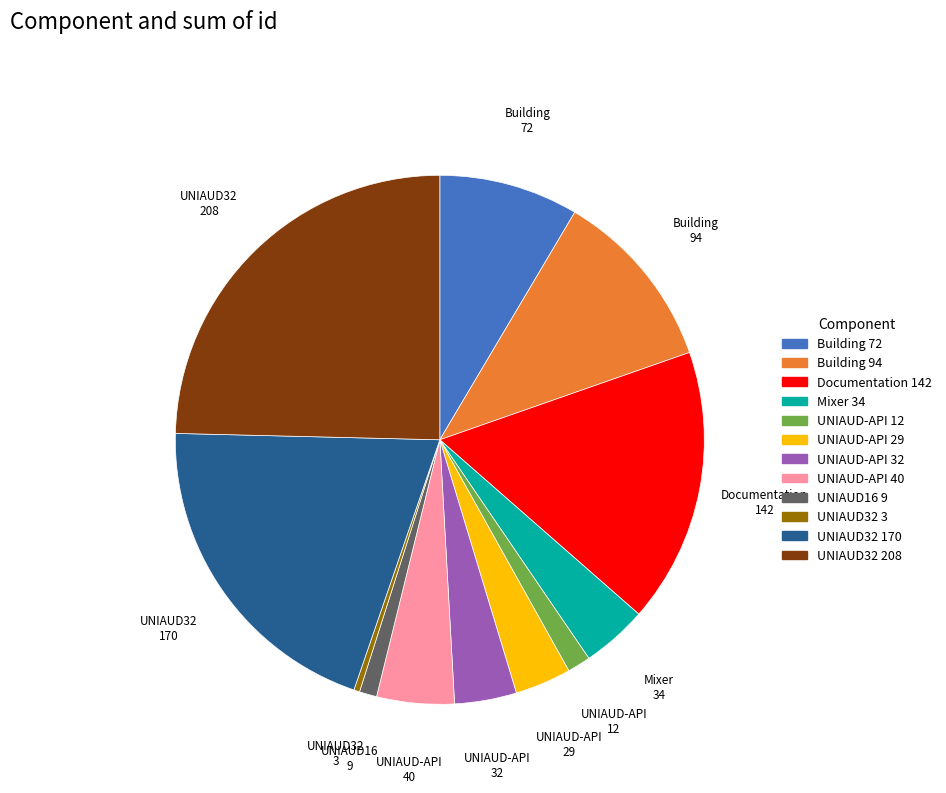

Is it true that UNIAUD-API 29 is 14% of the pie?

False